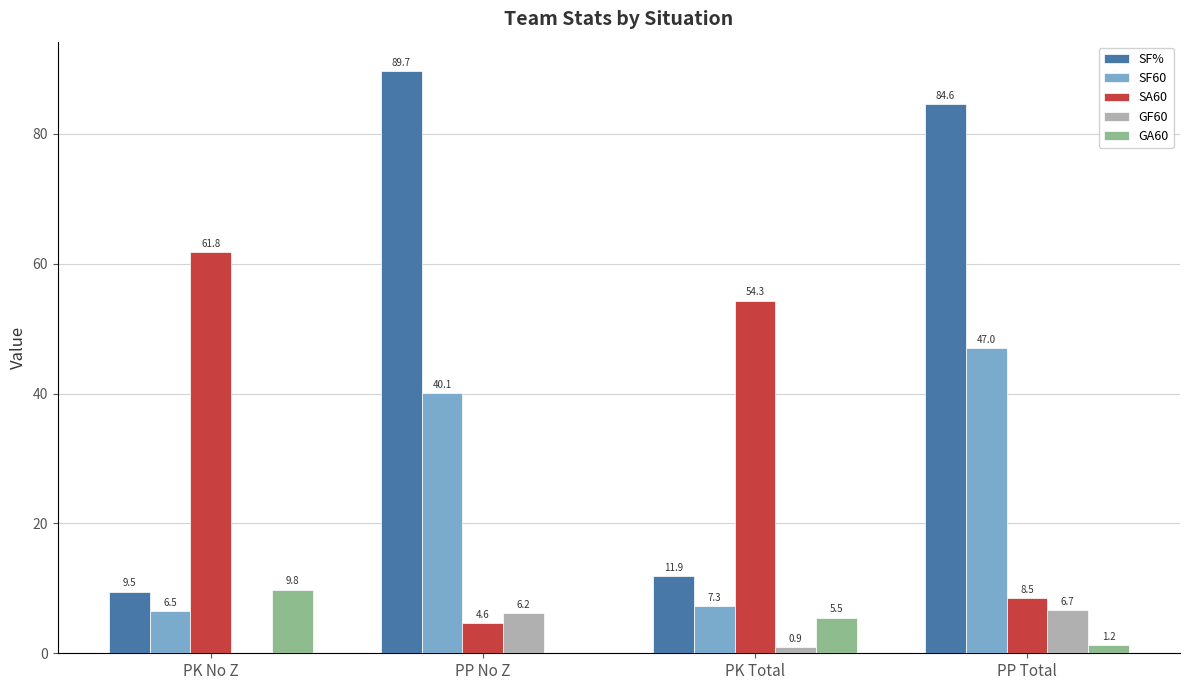

Is the value of SA60 at PK No Z greater than the value of SF% at PK No Z?

Yes